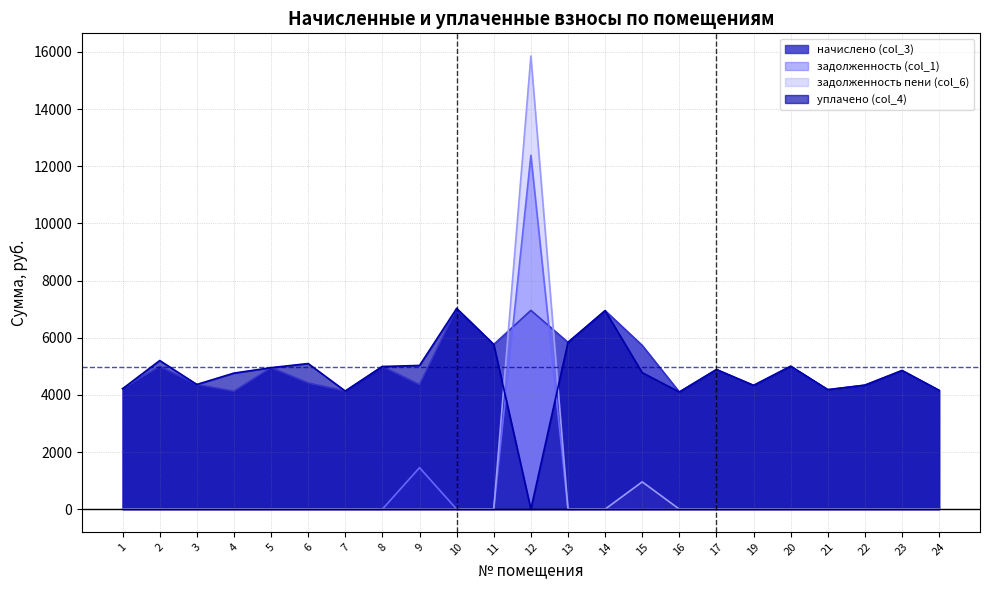

What is the sum of the уплачено (col_4) values at 22 and 19?

8669.2